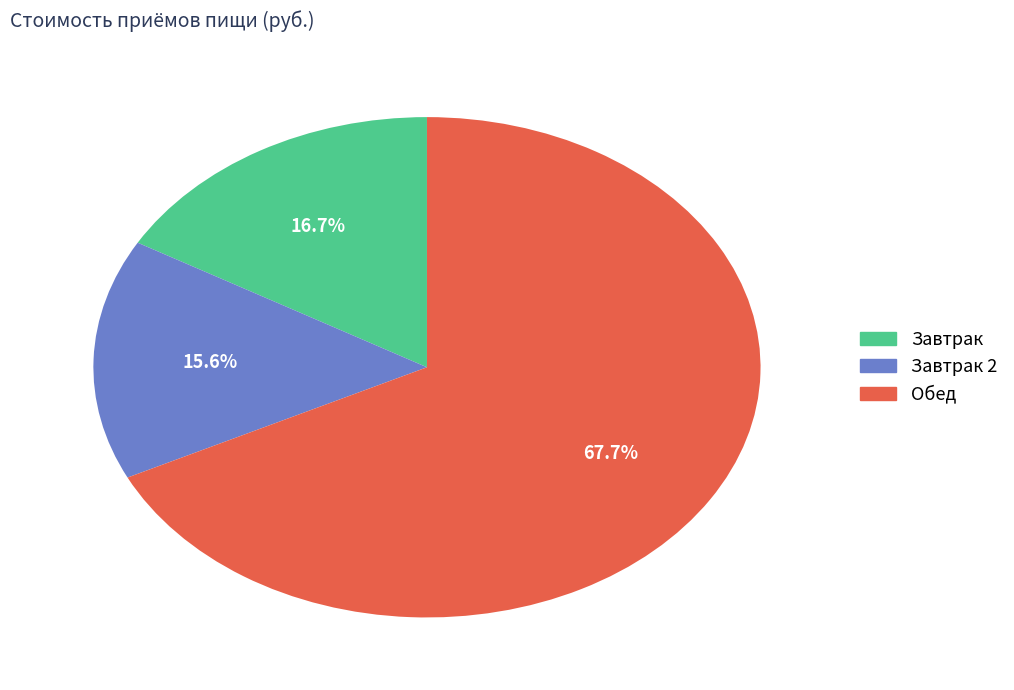

What is the smallest slice in the pie chart?

Завтрак 2